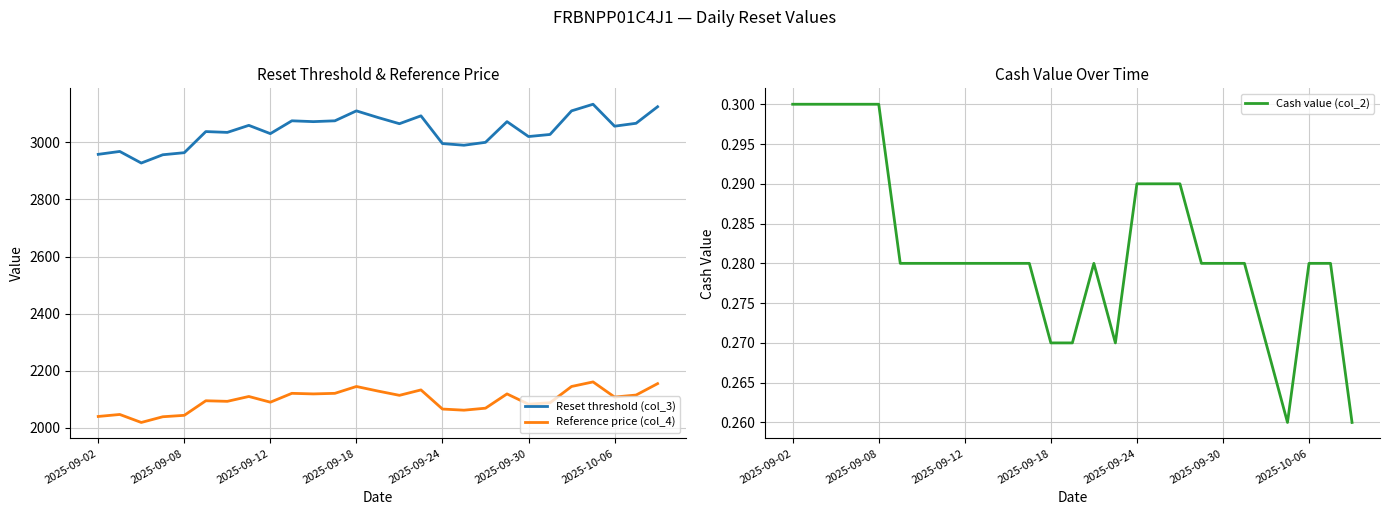

Rank the series by their maximum value, from highest to lowest.

Reset threshold (col_3), Reference price (col_4), Cash value (col_2)